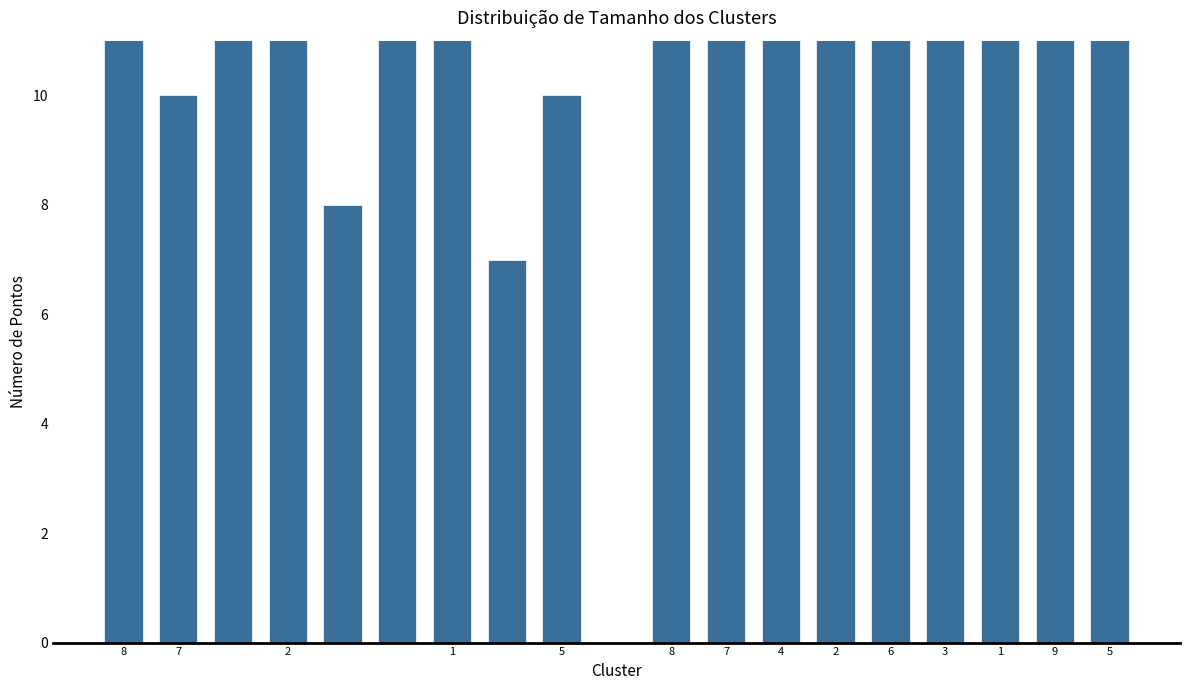

The chart shows a value of 27 at 7. True or false?

True